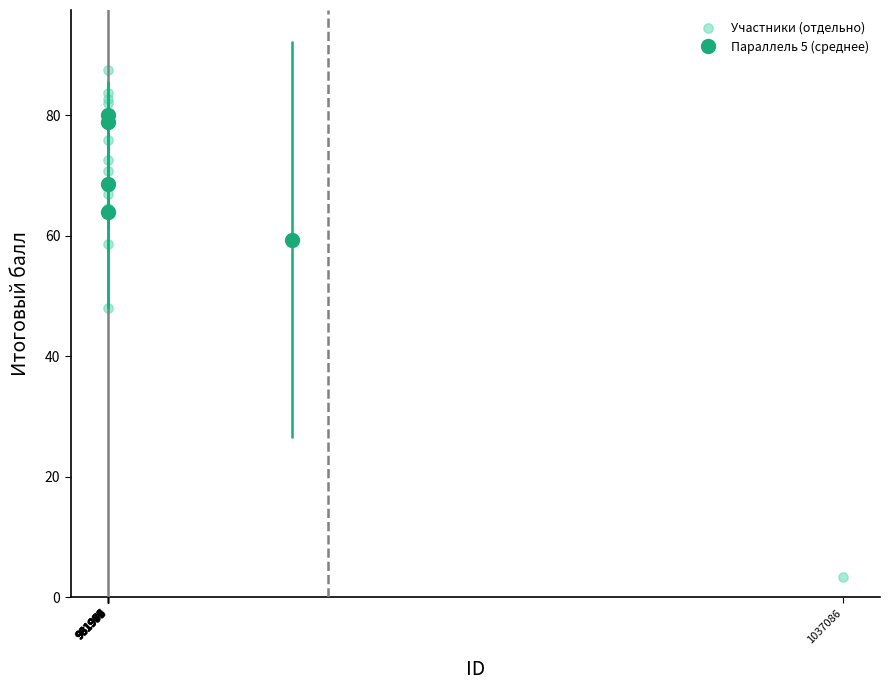

What Y value in the scatter plot is closest to 45?

48.0